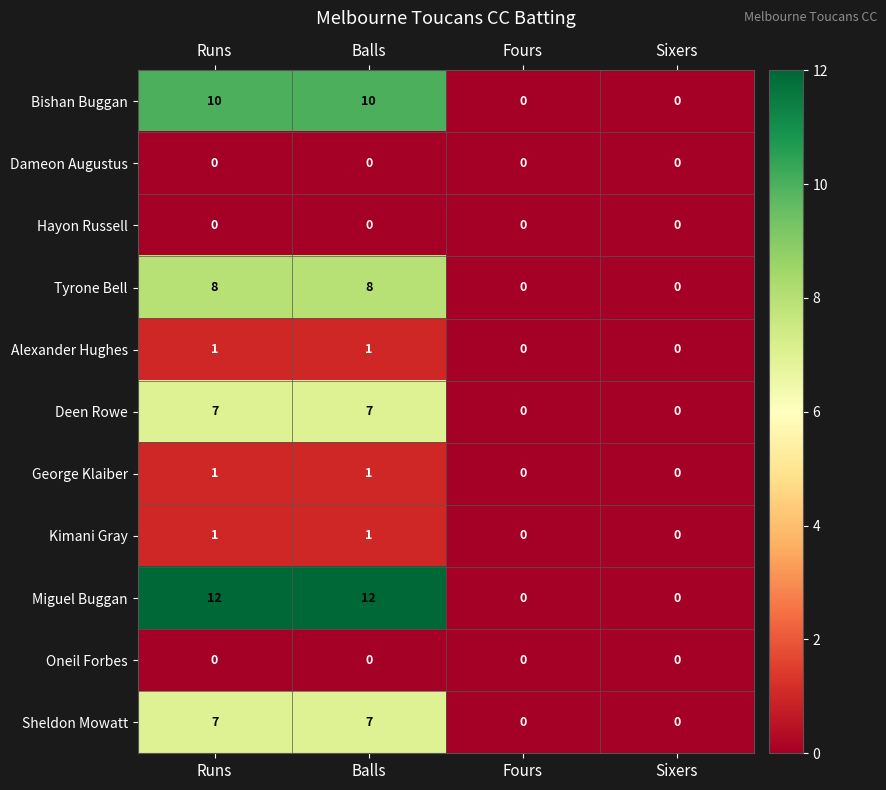

Which series has the largest total across all categories?

Miguel Buggan